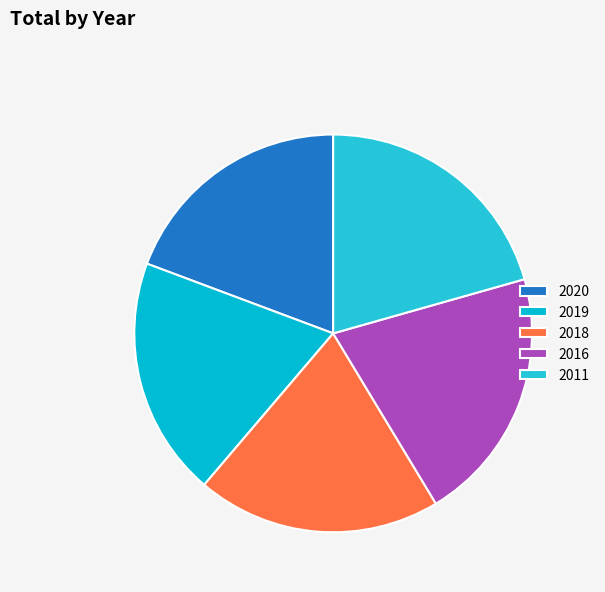

Is there a majority slice in this chart?

No